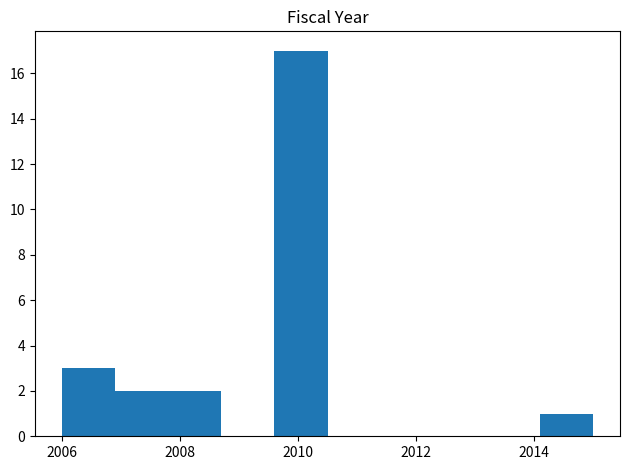

Over which range of the x-axis is the bar tallest?

2009.6 to 2010.5